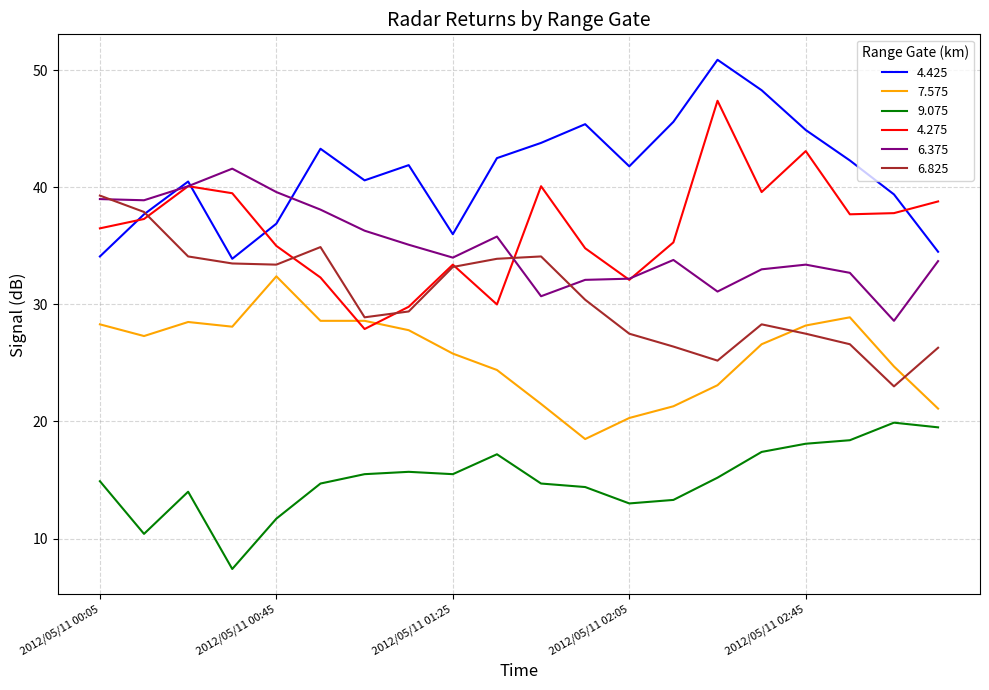

True or false: 9.075 and 6.825 cross at least once.

False